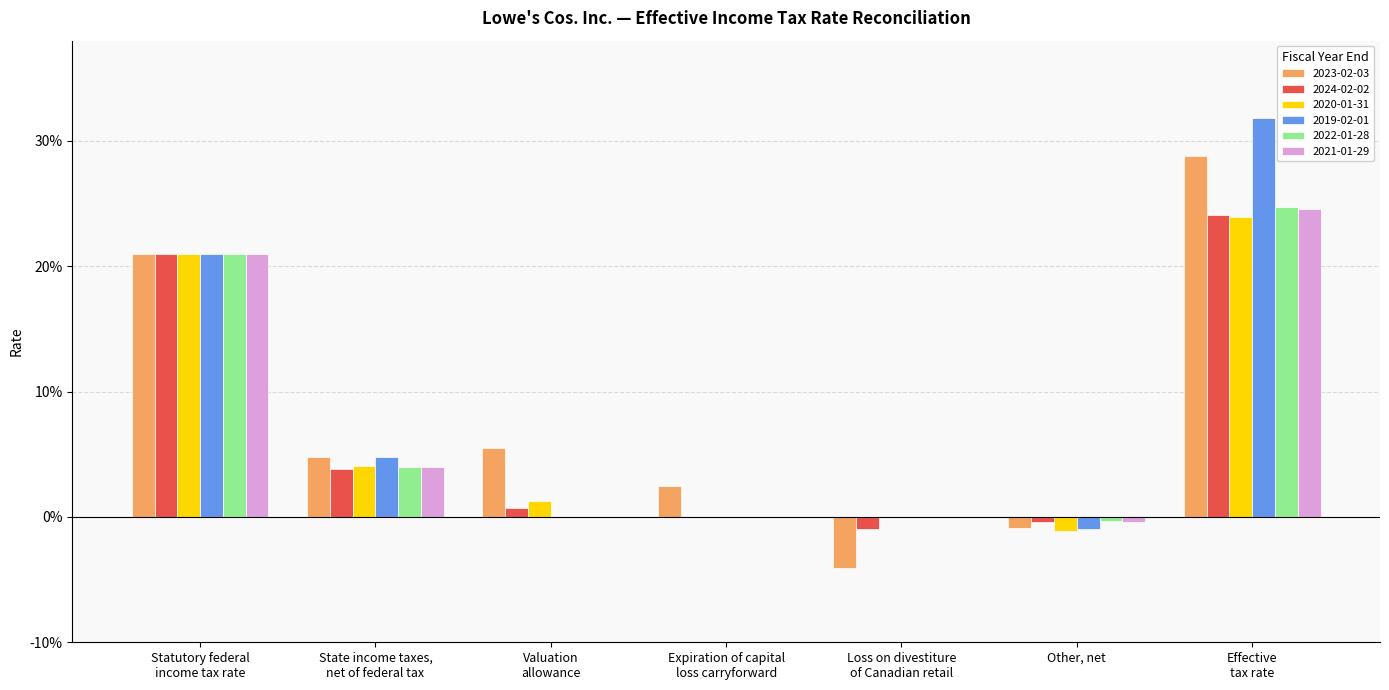

What is the average value of the 2020-01-31 series?

0.1